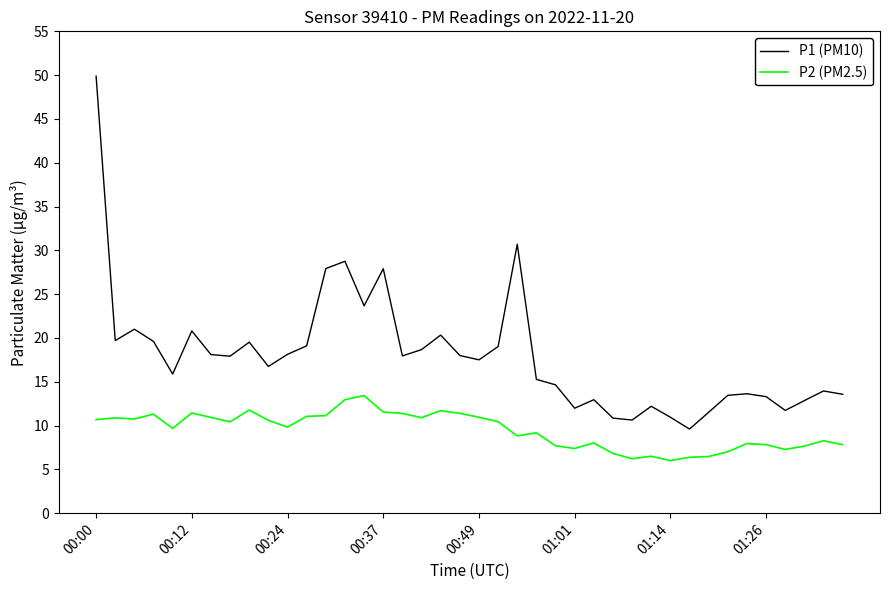

In P2 (PM2.5), how many points are lower than both neighbors (excluding endpoints)?

10